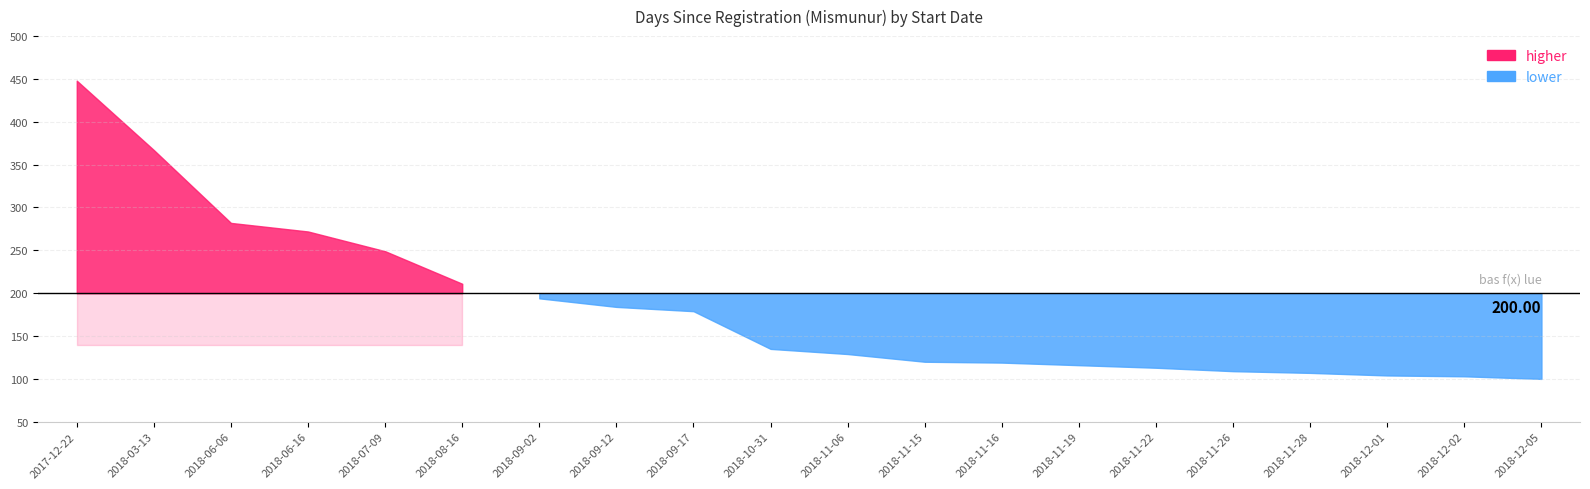

True or false: the data has more than 1 interior local peaks.

False